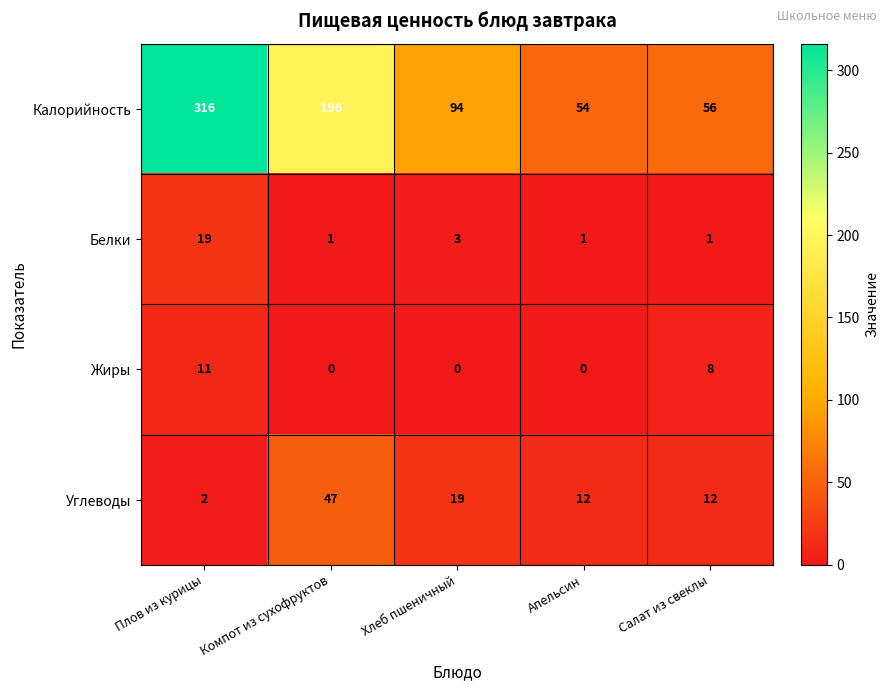

At how many categories does at least one series exceed 77?

3